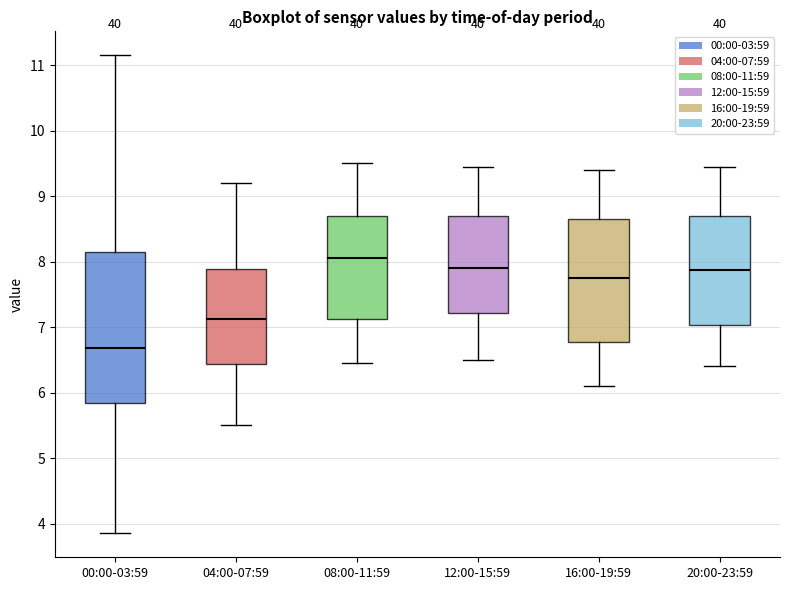

Reading left to right, transcribe this box plot: for each box, give where its median line is, the range the box spans, and where its two whiskers end, as read against the y-axis. The values are not printed on the chart, so give them approximately, as read against the axis.

00:00-03:59: median 6.7, box 5.8 to 8.1, whiskers 3.9 to 11.2
04:00-07:59: median 7.1, box 6.4 to 7.9, whiskers 5.5 to 9.2
08:00-11:59: median 8.1, box 7.1 to 8.7, whiskers 6.5 to 9.5
12:00-15:59: median 7.9, box 7.2 to 8.7, whiskers 6.5 to 9.5
16:00-19:59: median 7.8, box 6.8 to 8.7, whiskers 6.1 to 9.4
20:00-23:59: median 7.9, box 7.0 to 8.7, whiskers 6.4 to 9.5